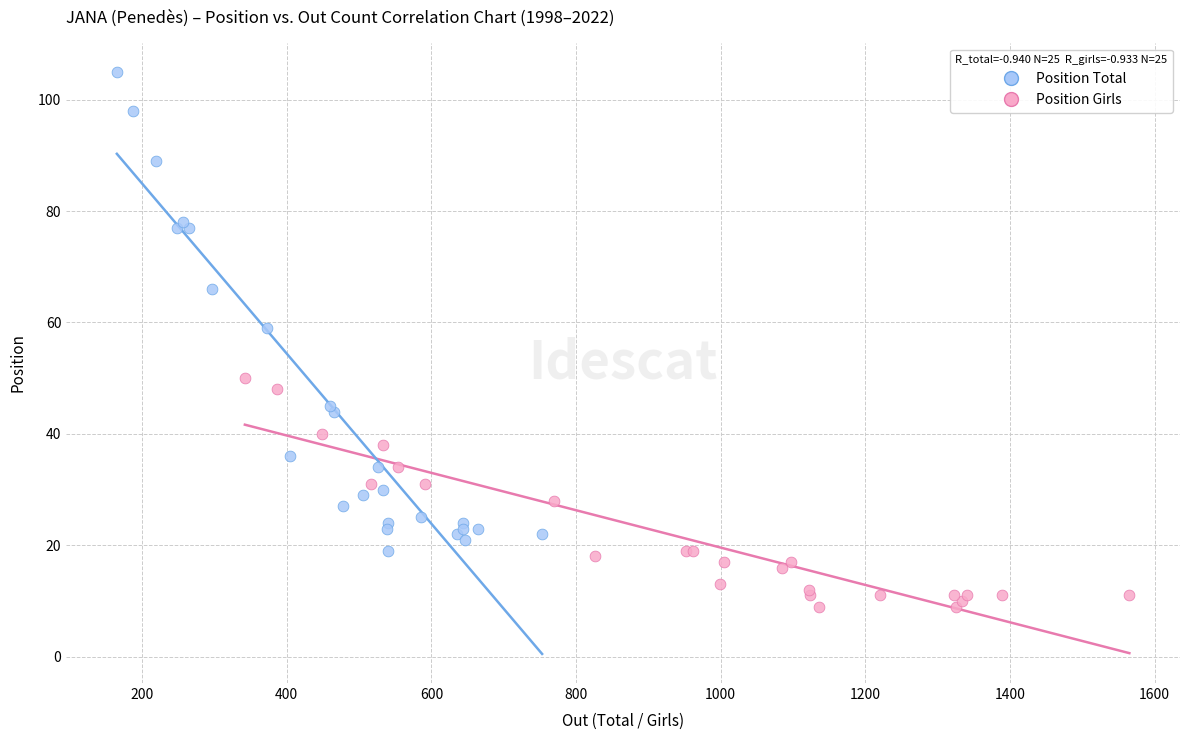

Which series reaches the maximum Y coordinate?

Position Total